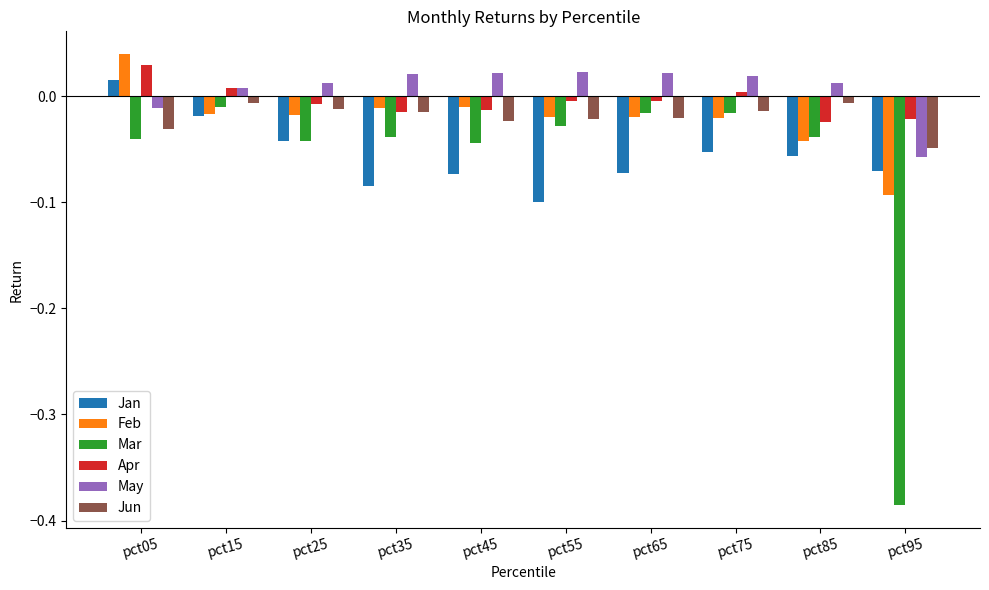

Is the value of May at pct25 greater than the value of Apr at pct65?

Yes